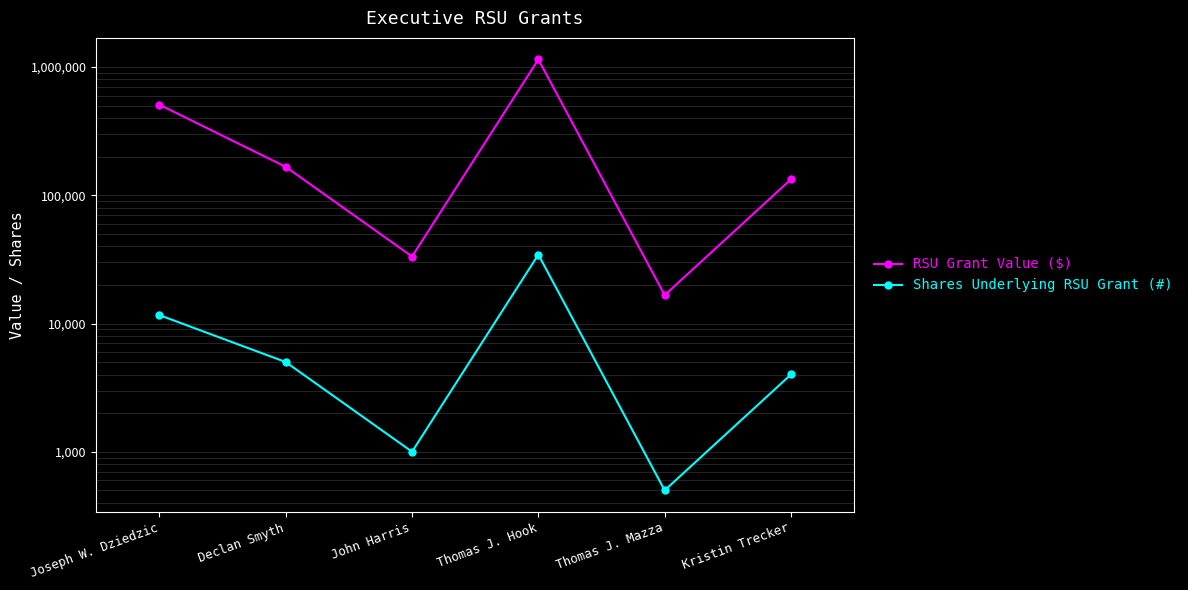

True or false: RSU Grant Value ($) and Shares Underlying RSU Grant (#) cross at least once.

False